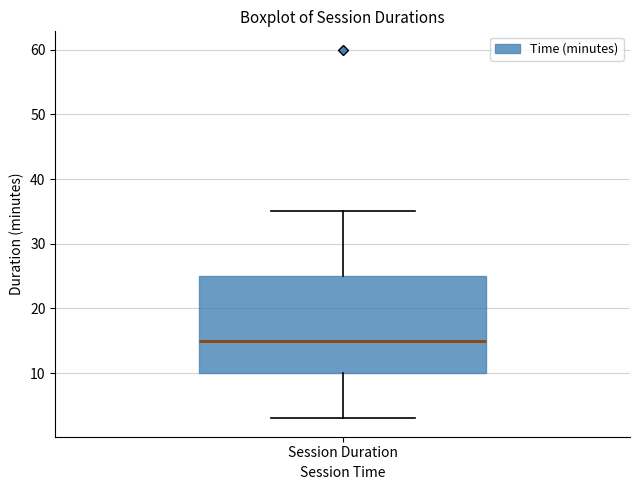

Where does the lower whisker of the box for Session Duration end on the y-axis? The values are not printed on the chart, so give them approximately, as read against the axis.

3